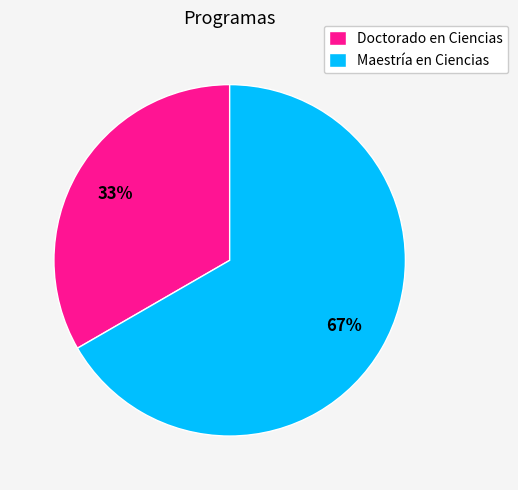

To the nearest percent, what is the combined percentage of Maestría en Ciencias and Doctorado en Ciencias?

100%